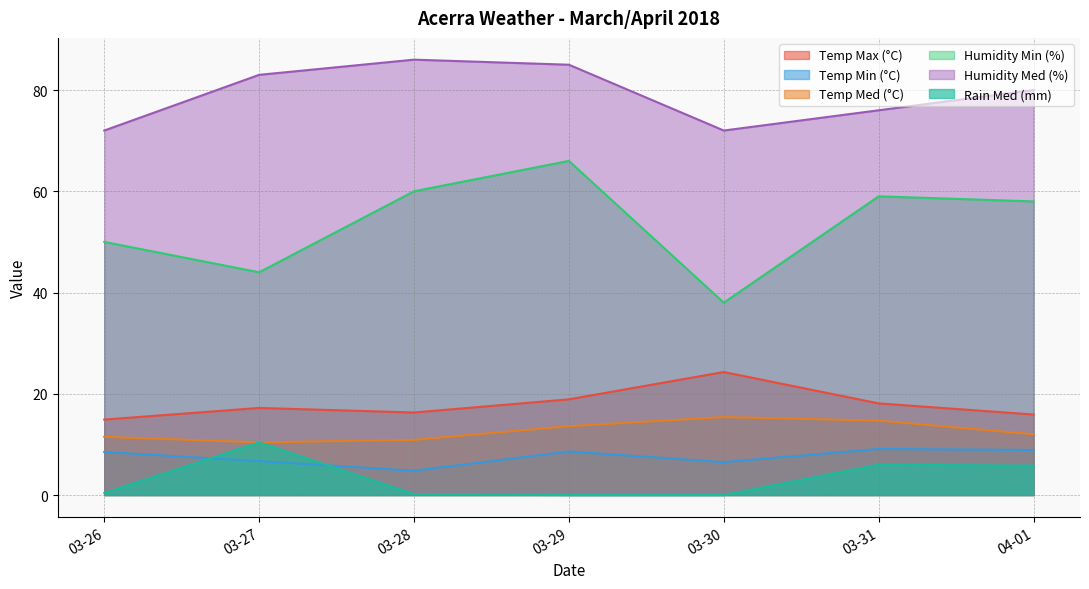

What are all the series names shown in the legend?

Temp Max (°C), Temp Min (°C), Temp Med (°C), Humidity Min (%), Humidity Med (%), Rain Med (mm)